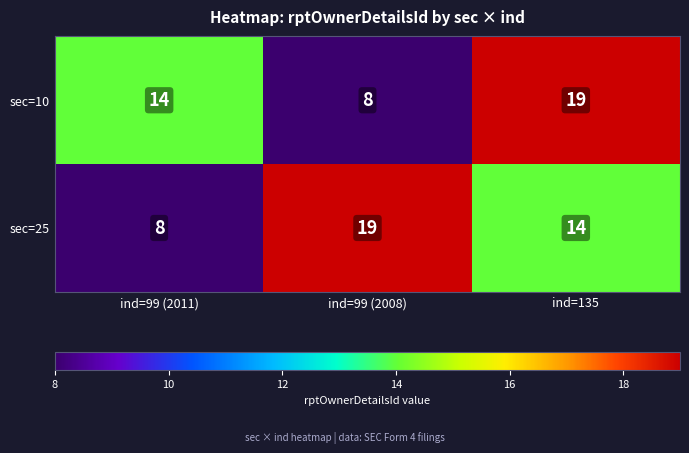

How many data points does each series have?

3